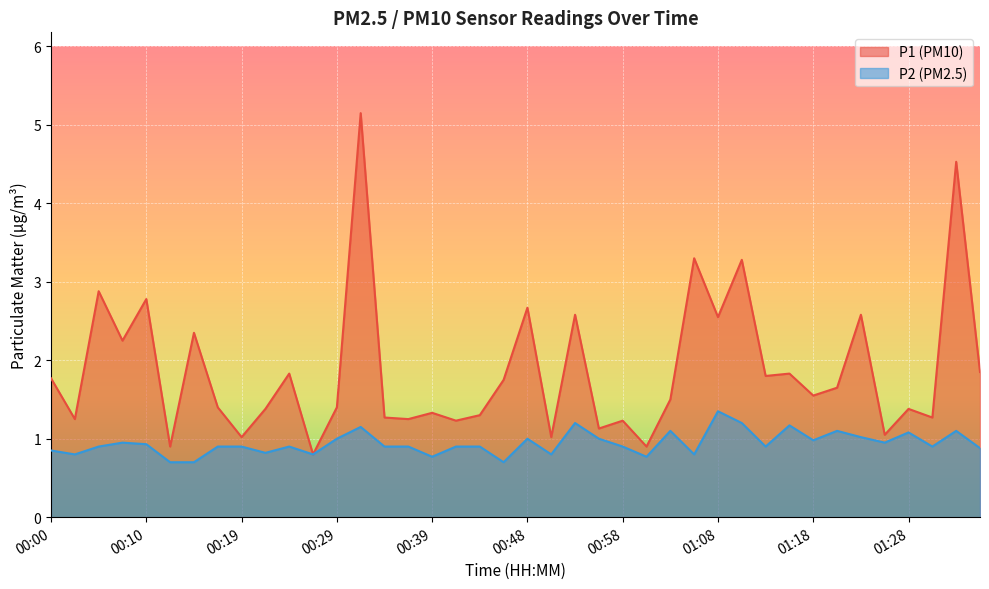

True or false: P2 and P1 intersect in this chart.

False